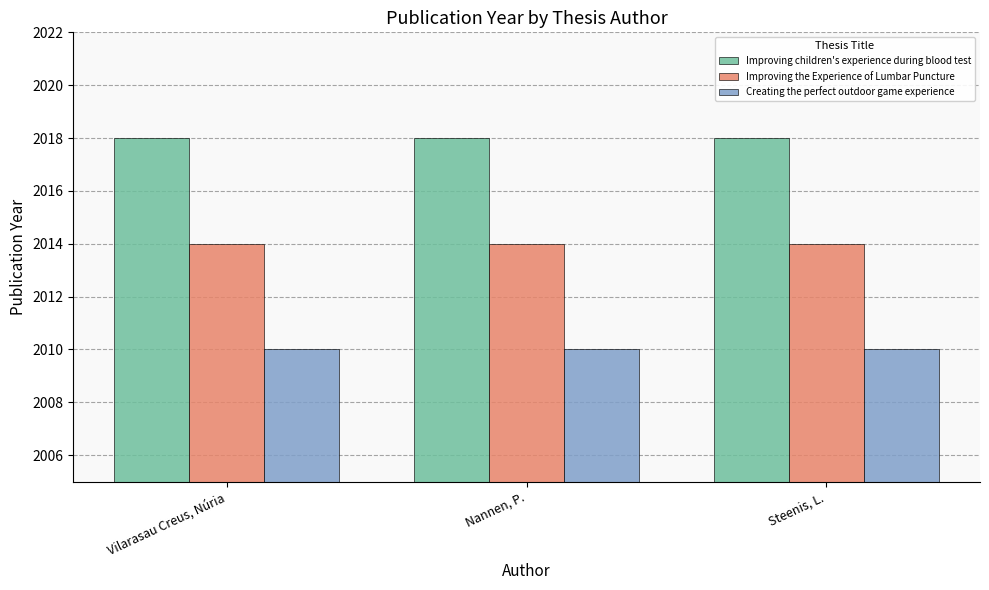

What is the label of the 2nd bar from the left?

Nannen, P.